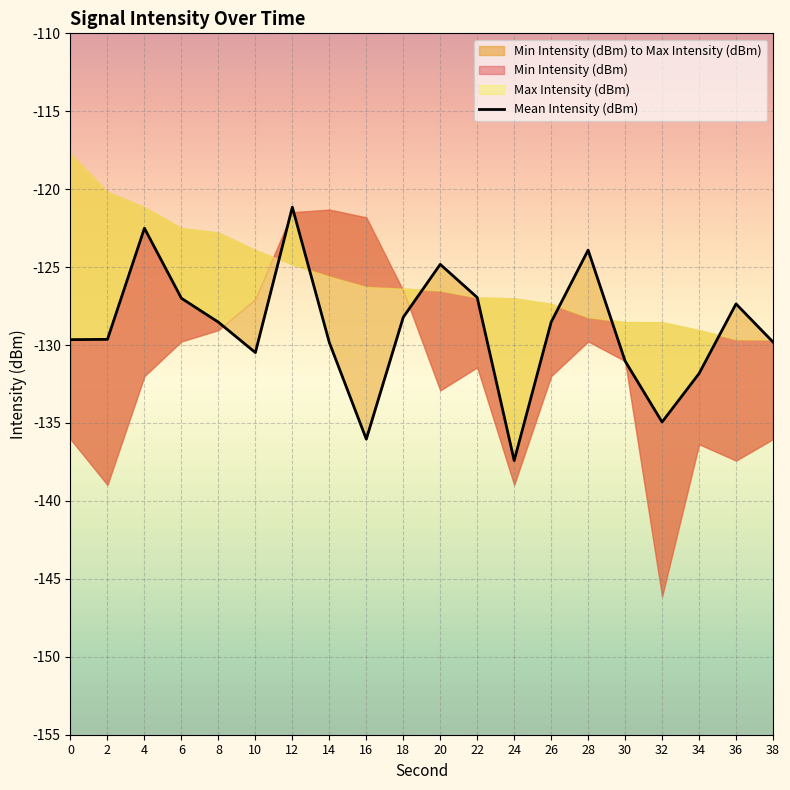

At which category does the data reach its first local peak?

4